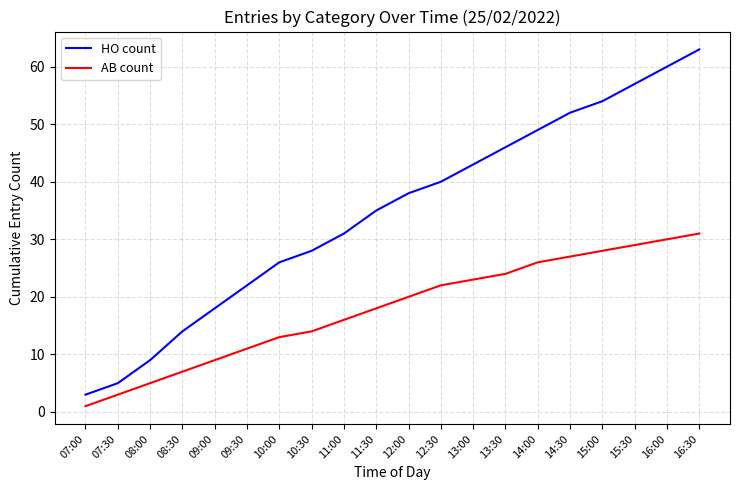

Is the value of HO count at 11:30 greater than the value of AB count at 08:30?

Yes